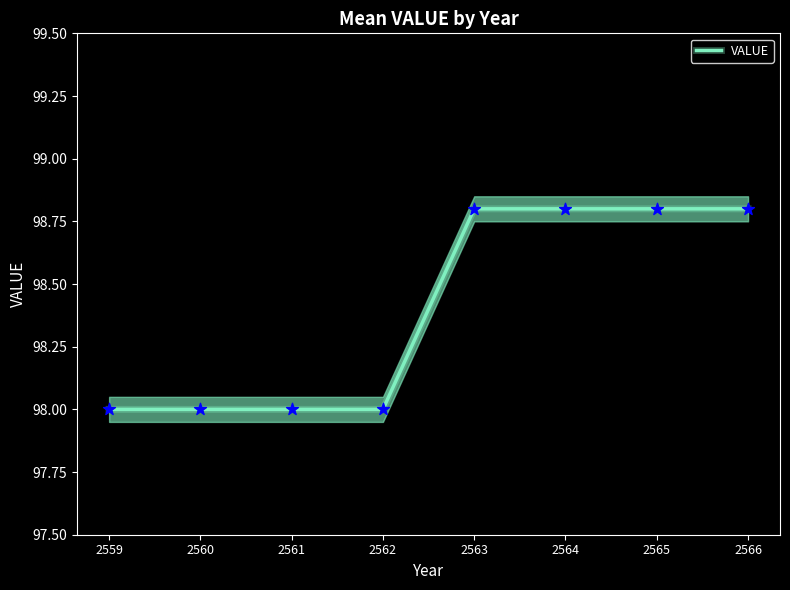

What is the ratio of the value at 2562 to the value at 2559?

1.0